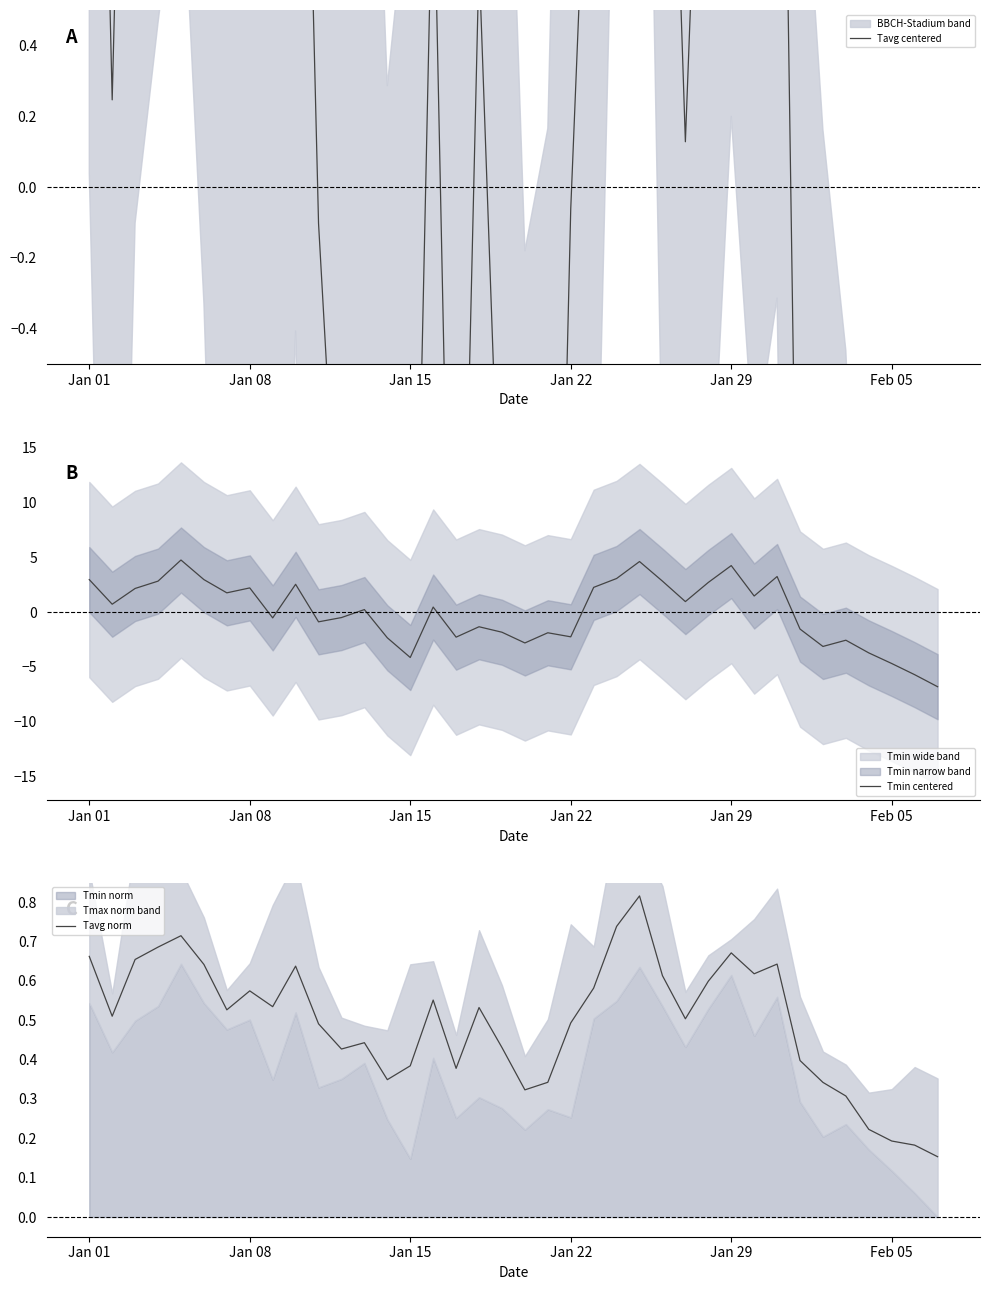

How many lines are shown in the chart?

3